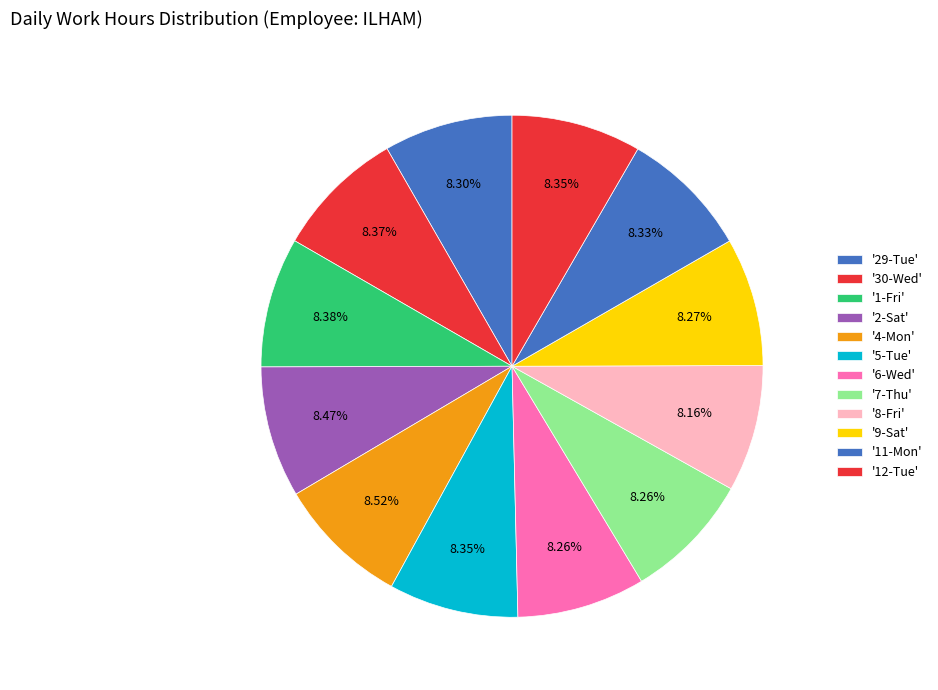

How many segments does this pie chart have?

12